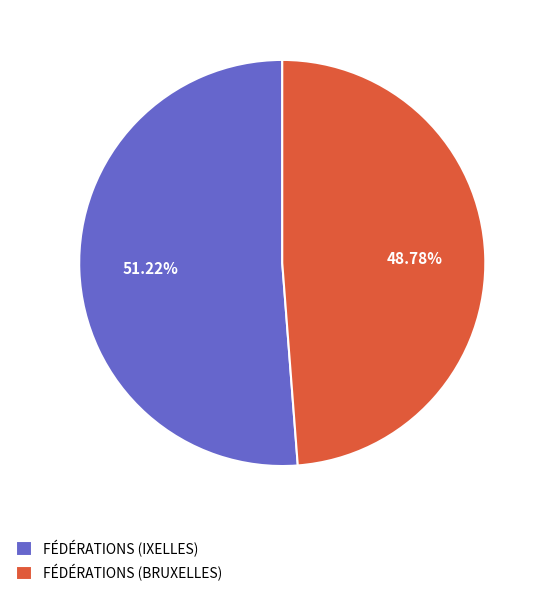

How many slices are in this pie chart?

2